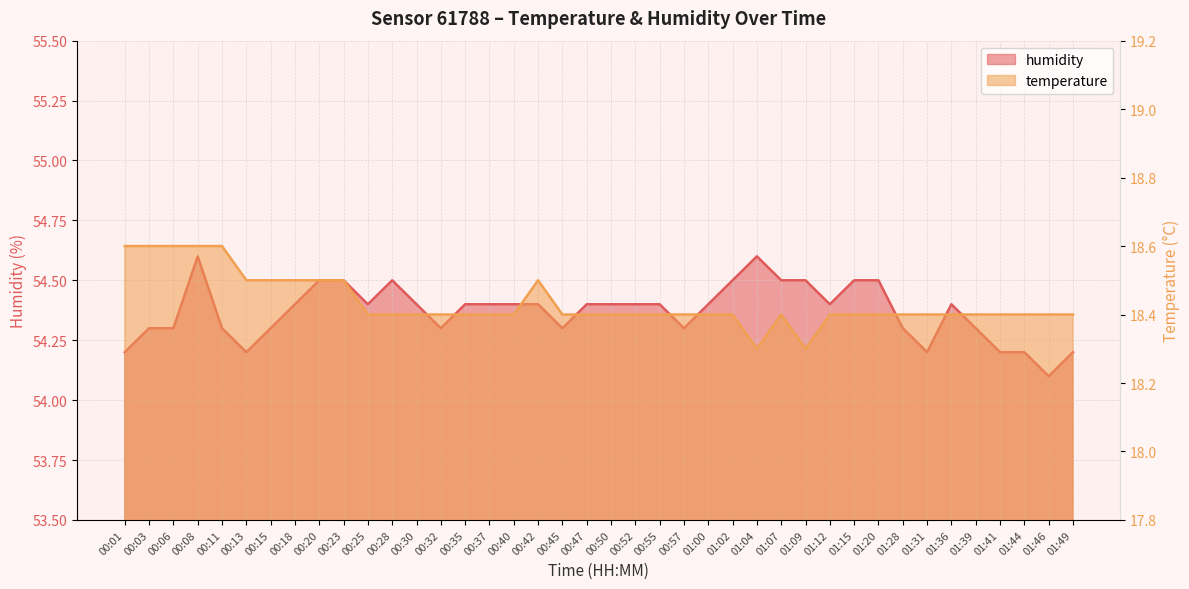

How many temperature values are between 18 and 19?

40